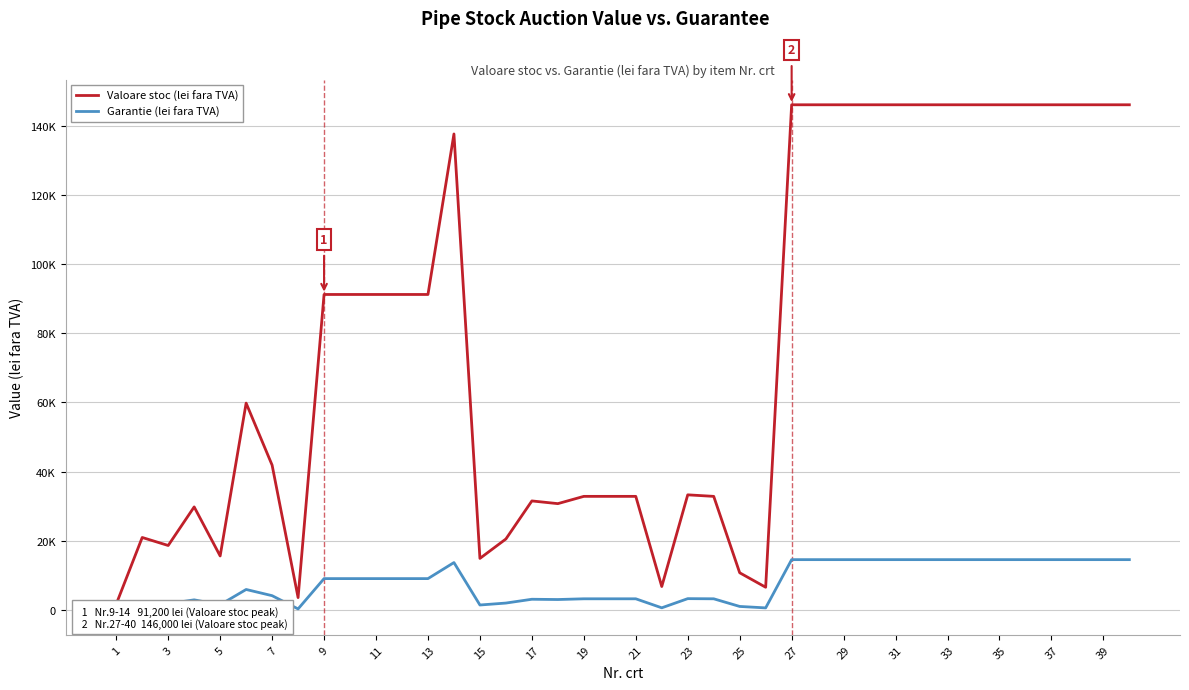

Is it true that Valoare stoc (lei fara TVA) equals 80812.7 at 37?

False